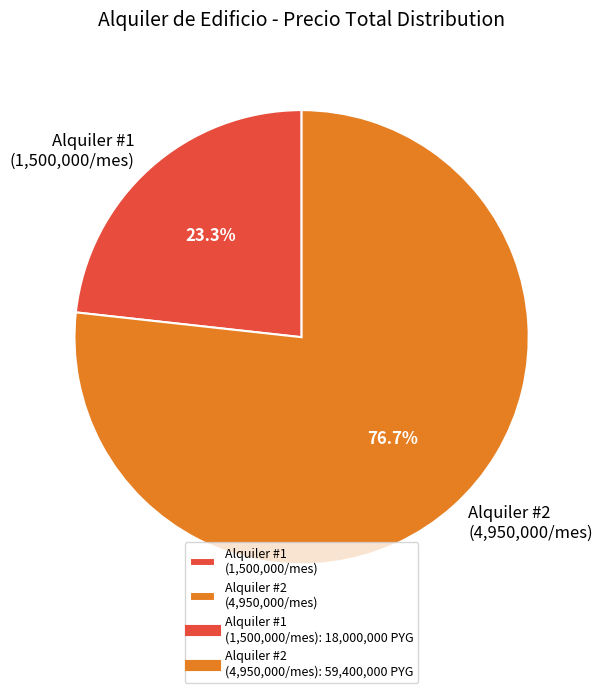

Count the number of slices in the pie.

2